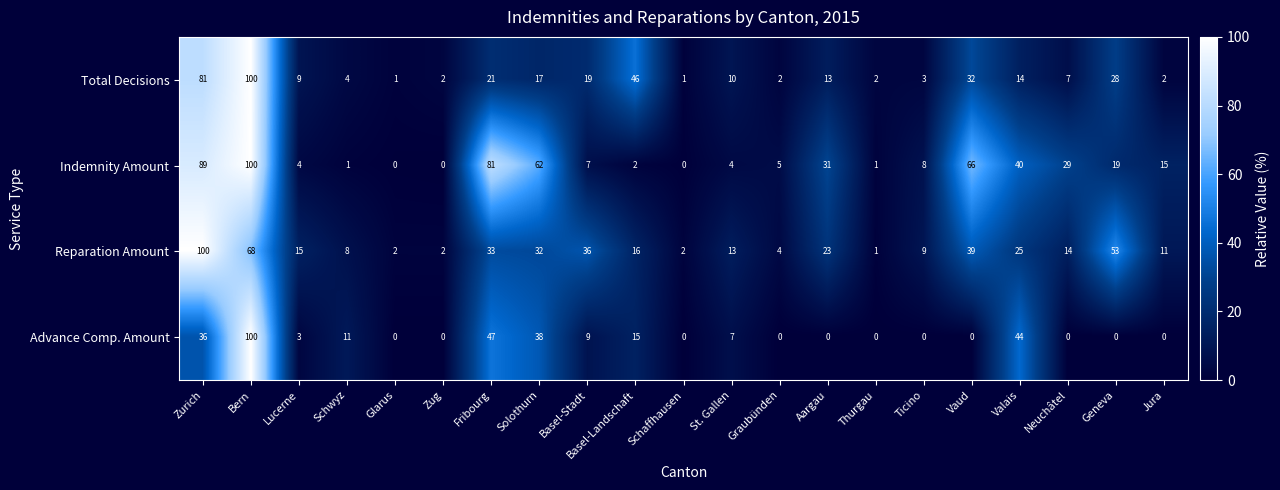

Between Bern and Vaud, which series saw the biggest shift?

Advance Comp. Amount